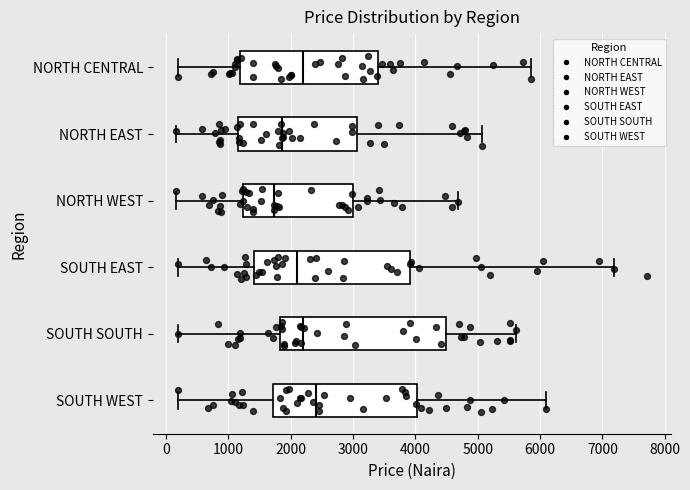

Which box's median line is the furthest to the left?

NORTH WEST